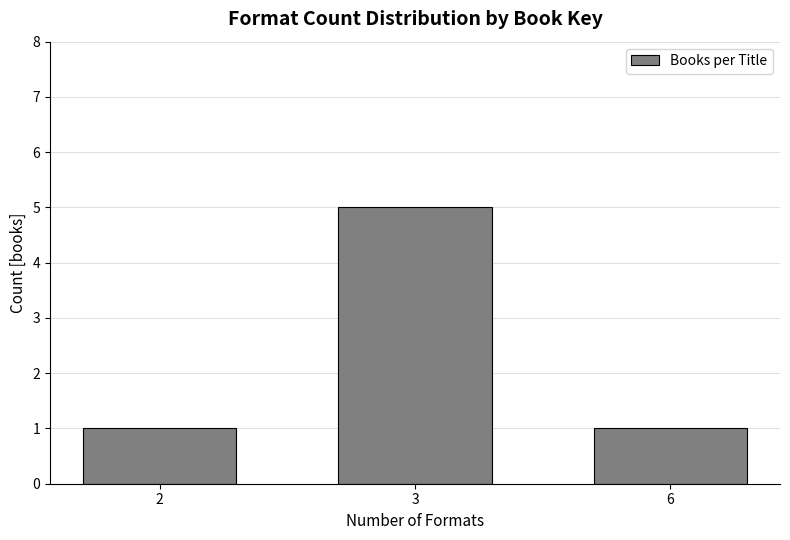

Reading left to right, what are all the values shown in this chart?

2=1	3=5	6=1